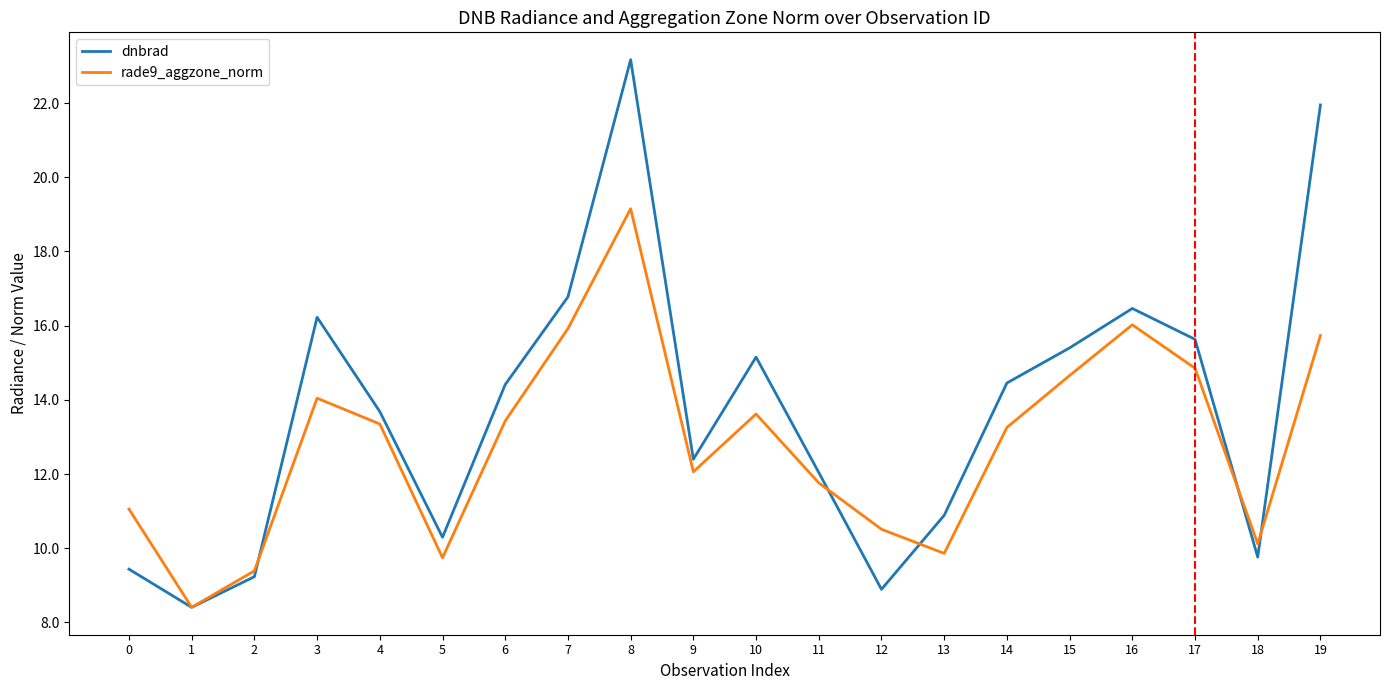

At which label does dnbrad first exceed 14?

3